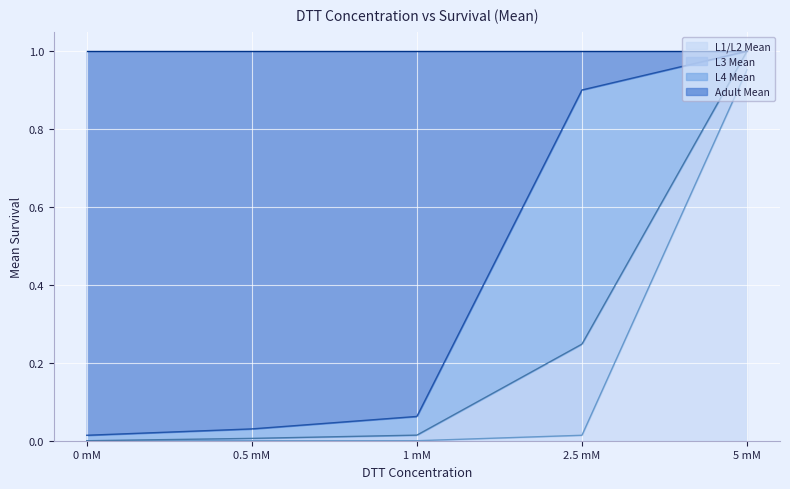

Which series has the largest range (max minus min)?

Adult Mean